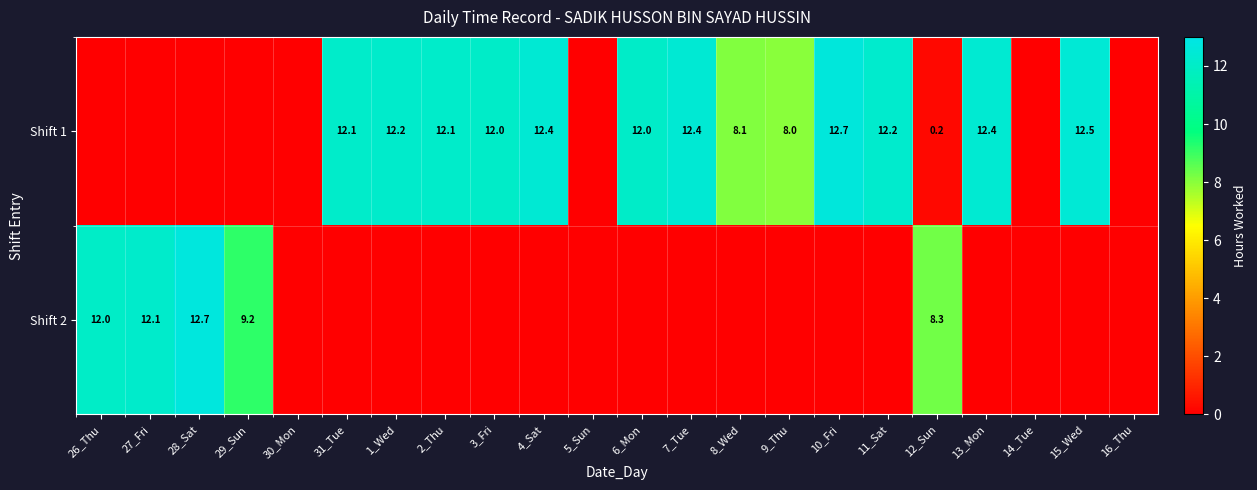

Is the value of Shift 1 at 6_Mon greater than the value of Shift 2 at 12_Sun?

Yes